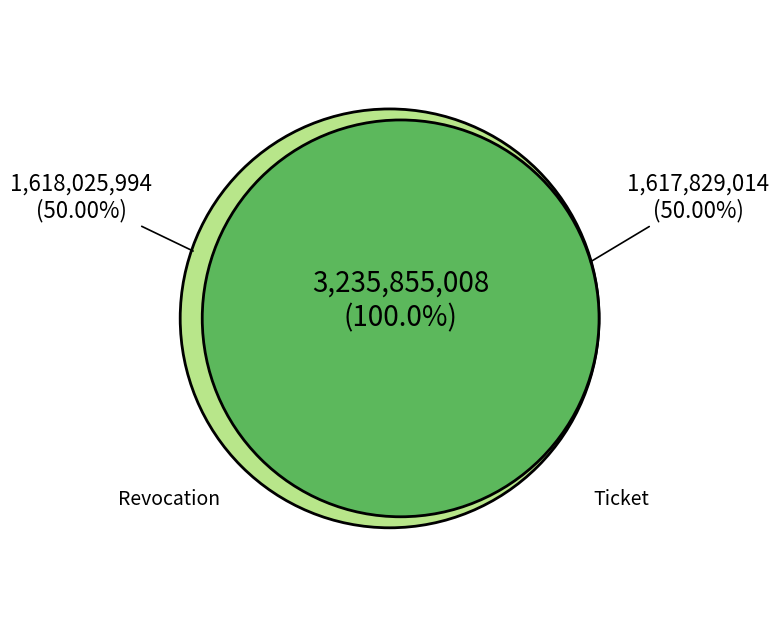

The Ticket slice represents 43% of the pie. True or false?

False